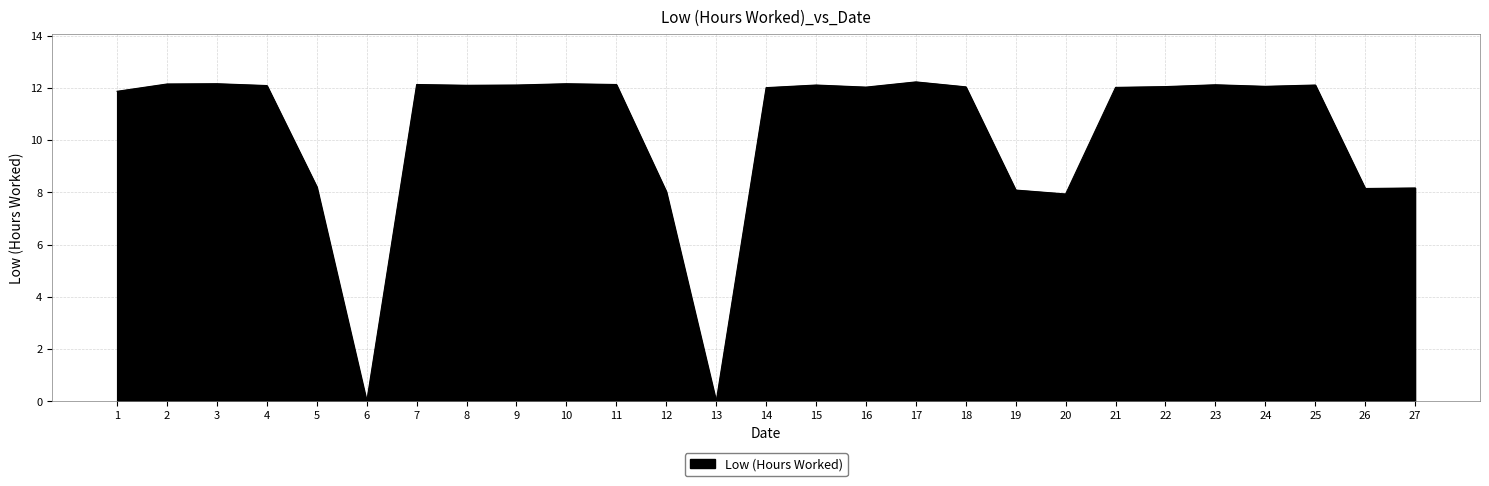

What is the greatest value displayed?

12.2